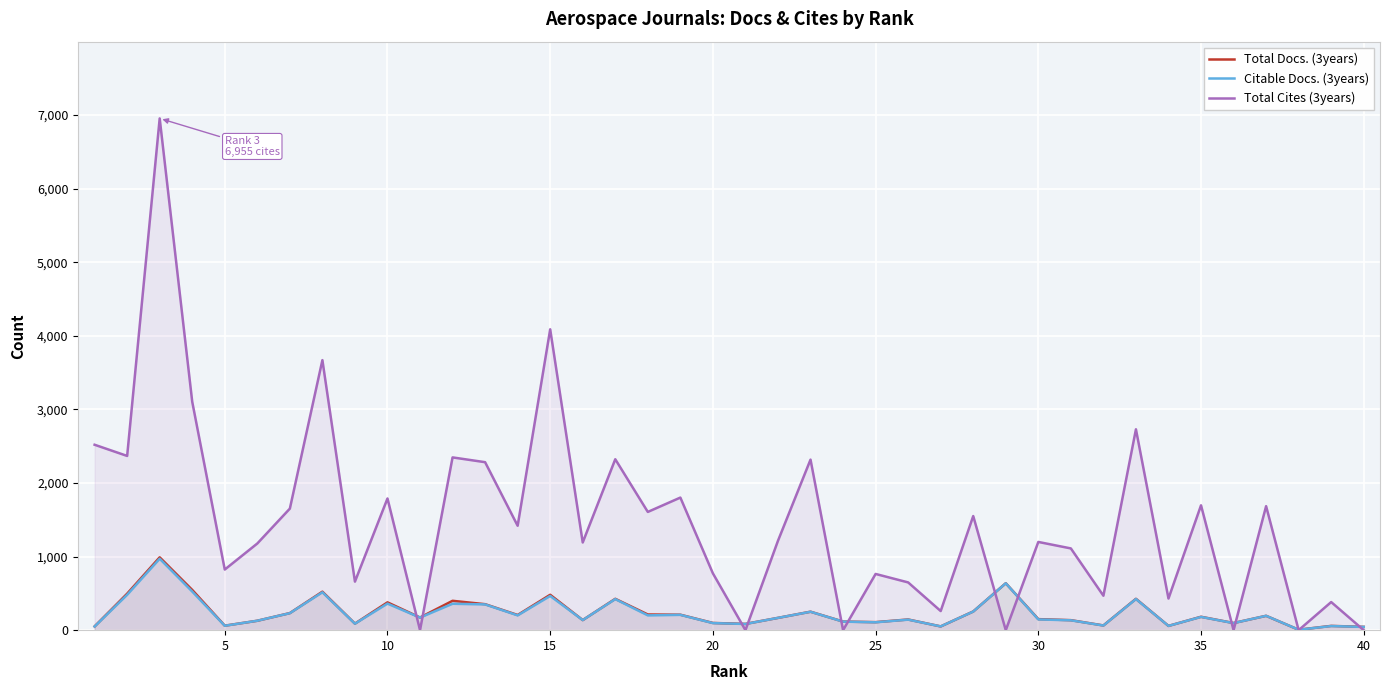

What is the maximum value shown in the chart?

6955